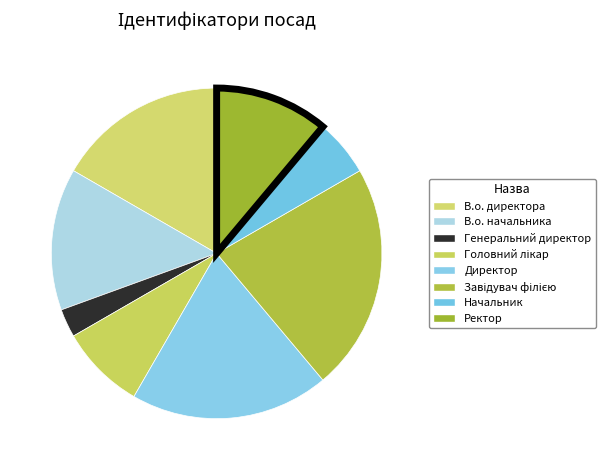

Which slice is the smallest?

Генеральний директор